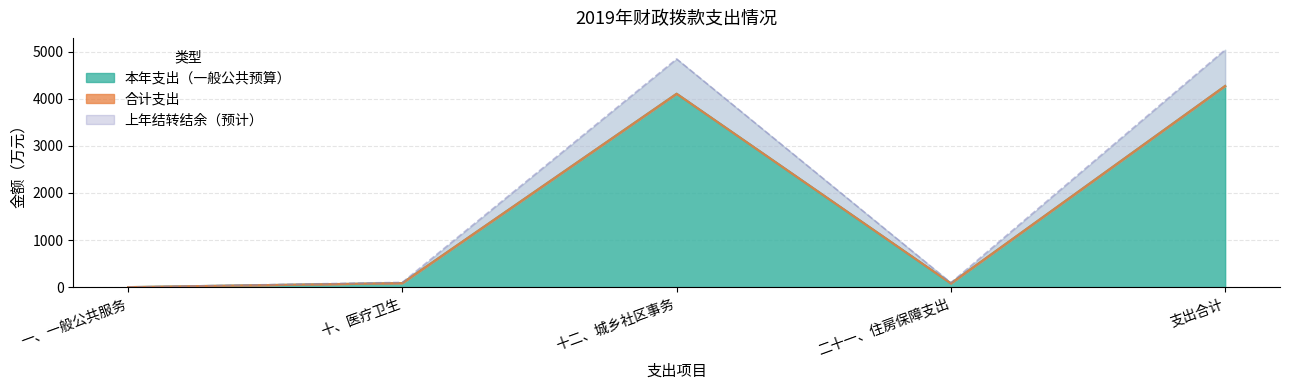

What is the label of the 2nd point from the left?

十、医疗卫生